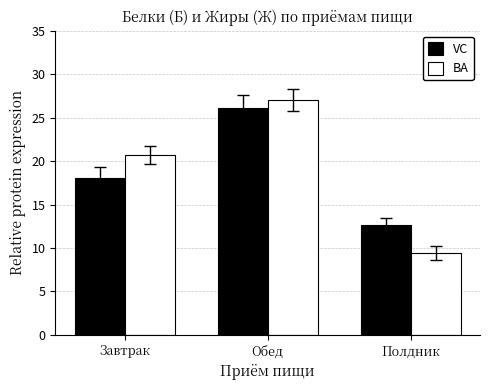

The value of VC at Завтрак is 30.7. True or false?

False